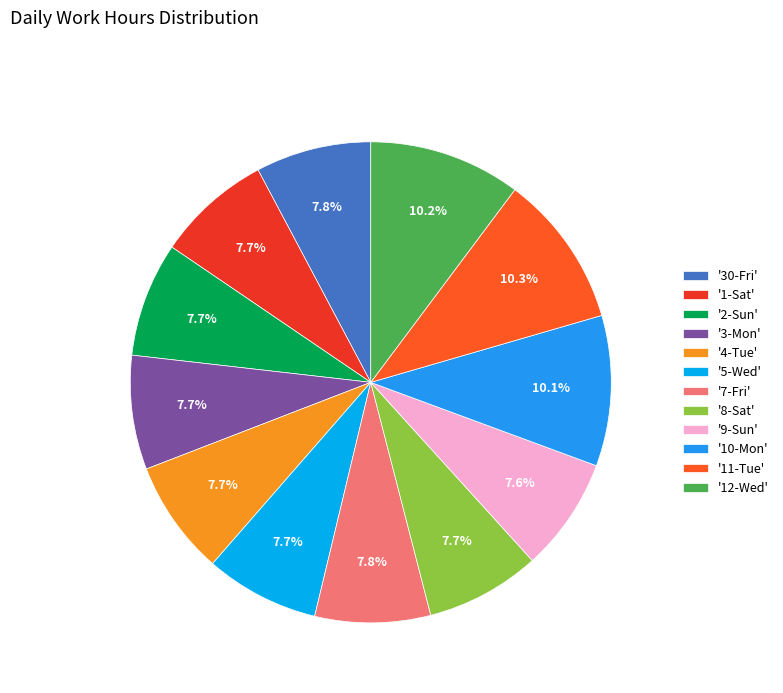

Combined, do '11-Tue' and '7-Fri' account for over 50%?

No